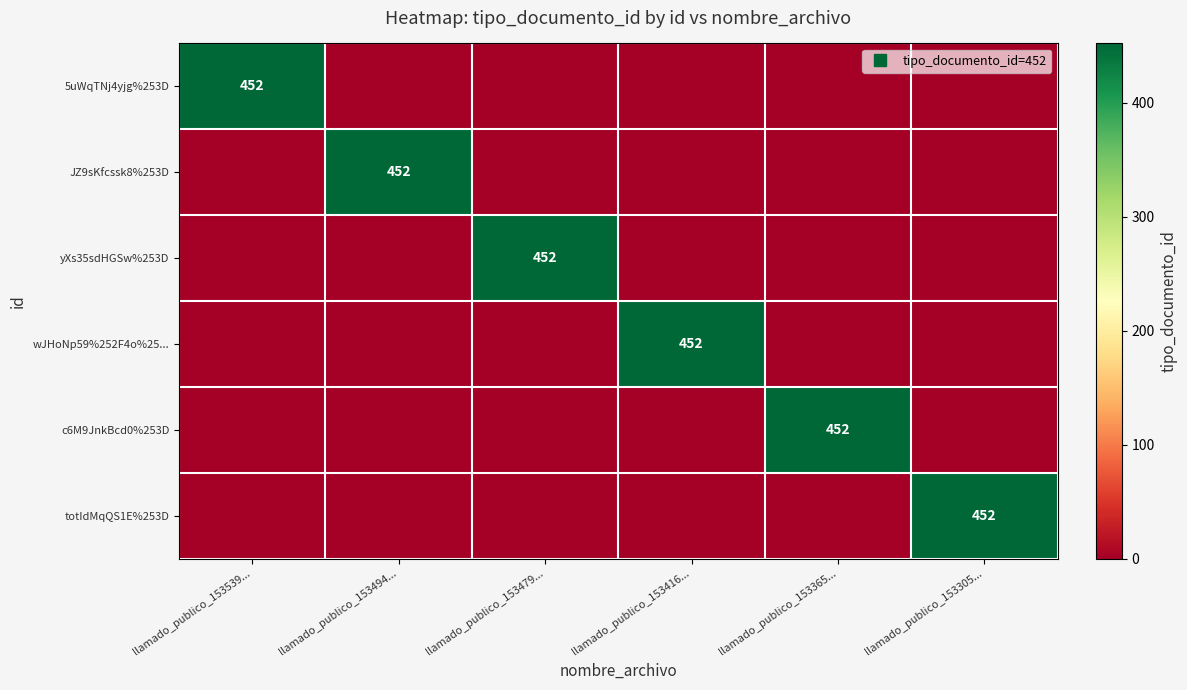

What is the total value across all series at llamado_publico_153494...?

452